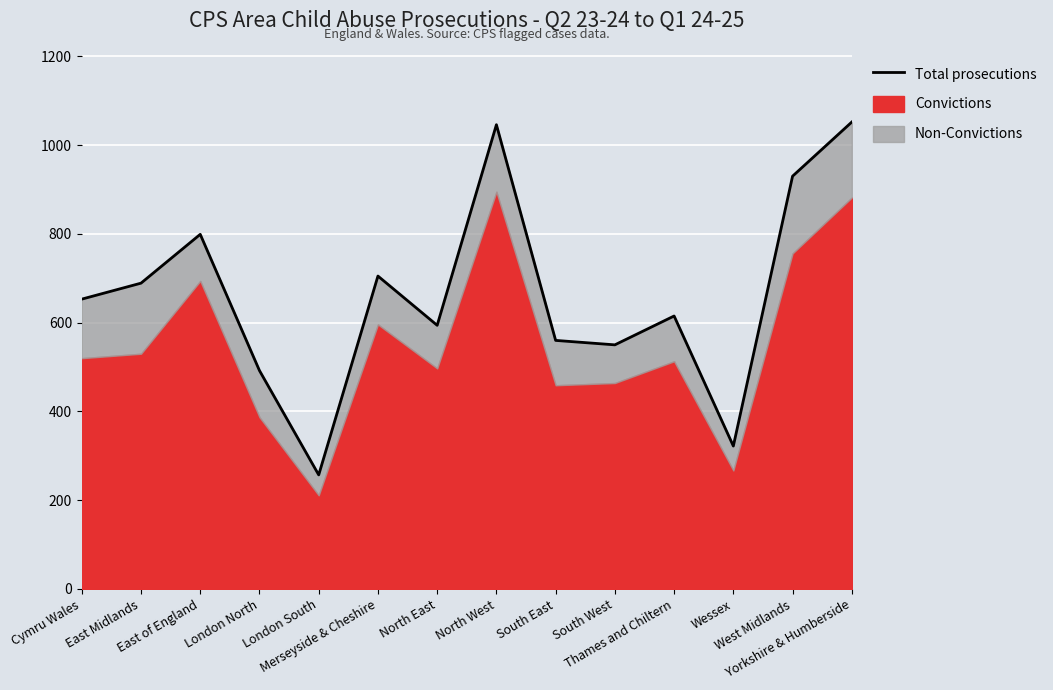

Rank the categories by value from lowest to highest.

London South, Wessex, London North, South West, South East, North East, Thames and Chiltern, Cymru Wales, East Midlands, Merseyside & Cheshire, East of England, West Midlands, North West, Yorkshire & Humberside